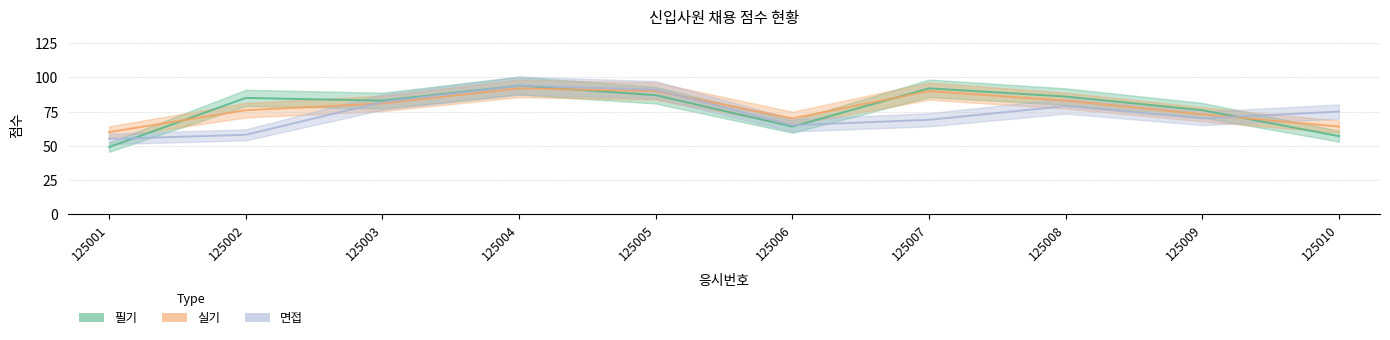

What is the average value of the 면접 series?

74